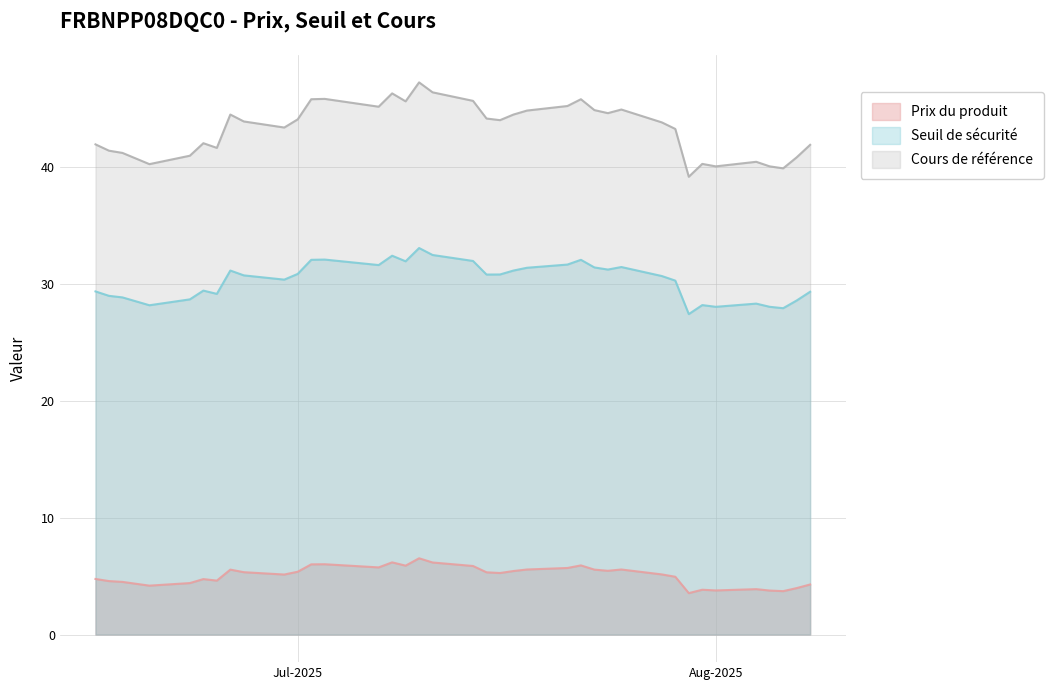

Reading left to right, extract all data points from this chart.

Prix du produit: 2025-08-08=4.3	2025-08-07=4.0	2025-08-06=3.7	2025-08-05=3.8	2025-08-04=3.9	2025-08-01=3.8	2025-07-31=3.8	2025-07-30=3.5	2025-07-29=4.9	2025-07-28=5.1	2025-07-25=5.6	2025-07-24=5.5	2025-07-23=5.5	2025-07-22=5.9	2025-07-21=5.7	2025-07-18=5.6	2025-07-17=5.4	2025-07-16=5.3	2025-07-15=5.3	2025-07-14=5.9	2025-07-11=6.2	2025-07-10=6.5	2025-07-09=5.9	2025-07-08=6.2	2025-07-07=5.7	2025-07-03=6.0	2025-07-02=6.0	2025-07-01=5.4	2025-06-30=5.1	2025-06-27=5.3	2025-06-26=5.5	2025-06-25=4.6	2025-06-24=4.7	2025-06-23=4.4	2025-06-20=4.2	2025-06-18=4.5	2025-06-17=4.6	2025-06-16=4.8
Seuil de sécurité: 2025-08-08=29.3	2025-08-07=28.6	2025-08-06=27.9	2025-08-05=28.0	2025-08-04=28.3	2025-08-01=28.0	2025-07-31=28.2	2025-07-30=27.4	2025-07-29=30.3	2025-07-28=30.7	2025-07-25=31.4	2025-07-24=31.2	2025-07-23=31.4	2025-07-22=32.0	2025-07-21=31.6	2025-07-18=31.4	2025-07-17=31.1	2025-07-16=30.8	2025-07-15=30.8	2025-07-14=31.9	2025-07-11=32.5	2025-07-10=33.0	2025-07-09=31.9	2025-07-08=32.4	2025-07-07=31.6	2025-07-03=32.1	2025-07-02=32.0	2025-07-01=30.8	2025-06-30=30.3	2025-06-27=30.7	2025-06-26=31.1	2025-06-25=29.1	2025-06-24=29.4	2025-06-23=28.7	2025-06-20=28.2	2025-06-18=28.8	2025-06-17=29.0	2025-06-16=29.3
Cours de référence: 2025-08-08=41.9	2025-08-07=40.8	2025-08-06=39.9	2025-08-05=40.0	2025-08-04=40.4	2025-08-01=40.0	2025-07-31=40.2	2025-07-30=39.1	2025-07-29=43.2	2025-07-28=43.8	2025-07-25=44.9	2025-07-24=44.6	2025-07-23=44.8	2025-07-22=45.8	2025-07-21=45.2	2025-07-18=44.8	2025-07-17=44.5	2025-07-16=44.0	2025-07-15=44.1	2025-07-14=45.6	2025-07-11=46.4	2025-07-10=47.2	2025-07-09=45.6	2025-07-08=46.3	2025-07-07=45.1	2025-07-03=45.8	2025-07-02=45.8	2025-07-01=44.0	2025-06-30=43.4	2025-06-27=43.9	2025-06-26=44.5	2025-06-25=41.6	2025-06-24=42.0	2025-06-23=40.9	2025-06-20=40.2	2025-06-18=41.2	2025-06-17=41.4	2025-06-16=41.9